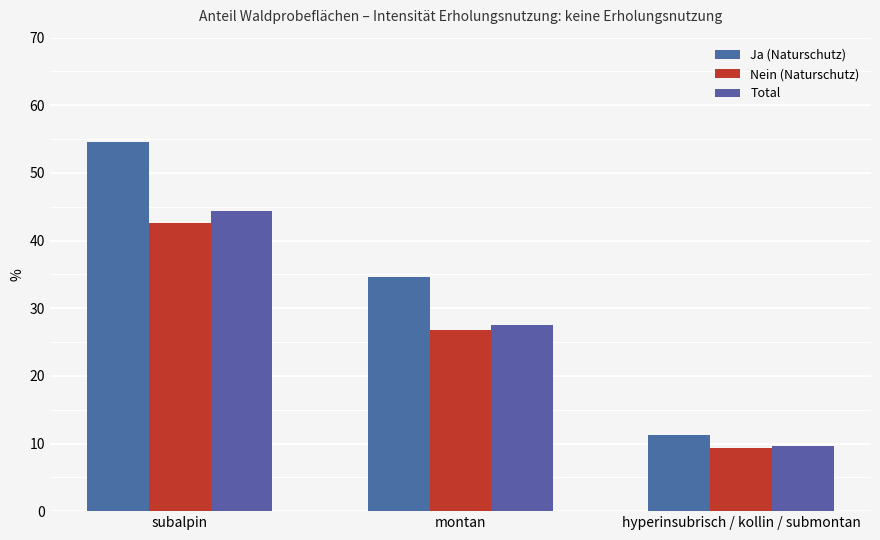

What is the label of the 3rd bar from the left?

hyperinsubrisch / kollin / submontan